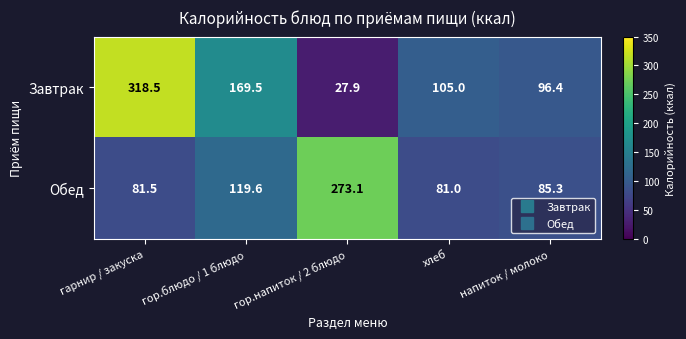

Which series has the largest total across all categories?

Завтрак